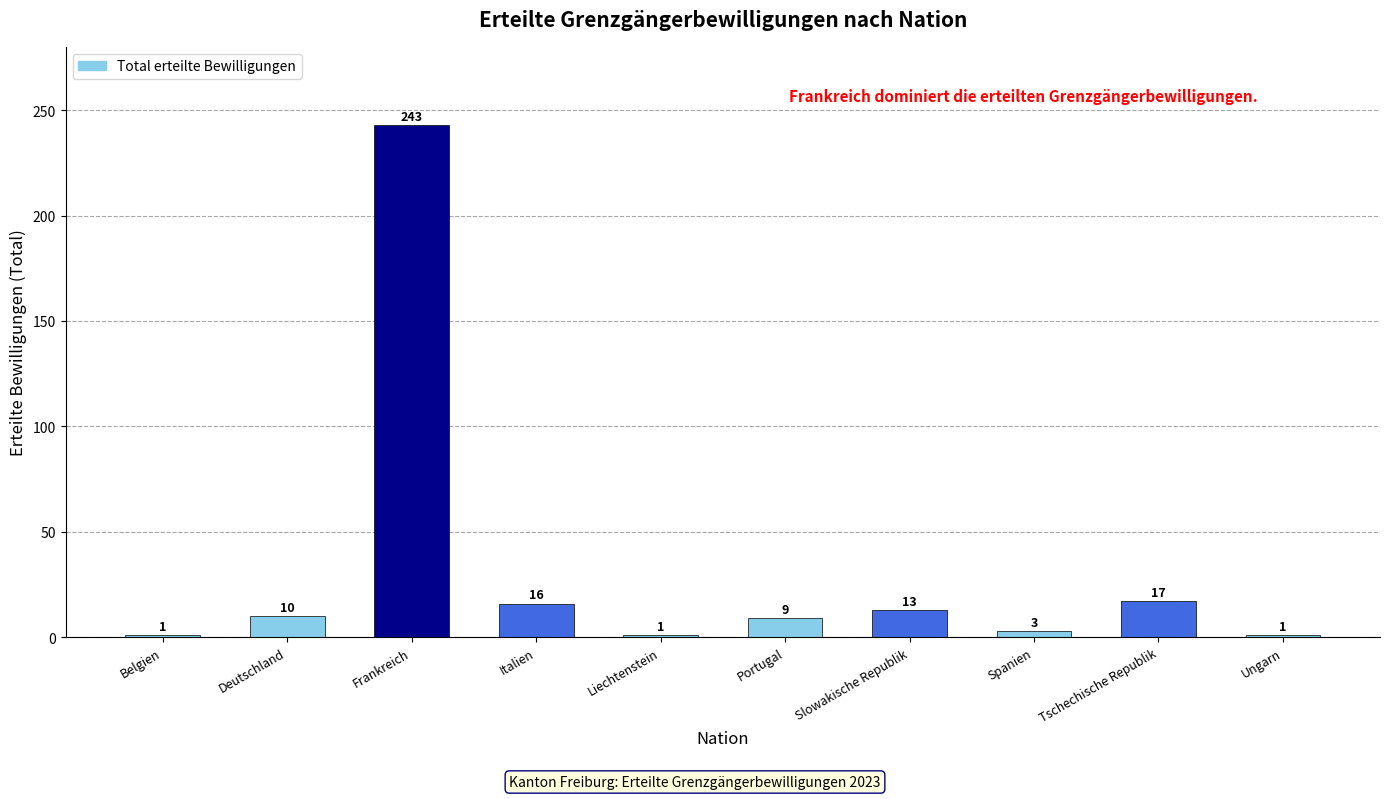

What is the approximate value at Deutschland?

10